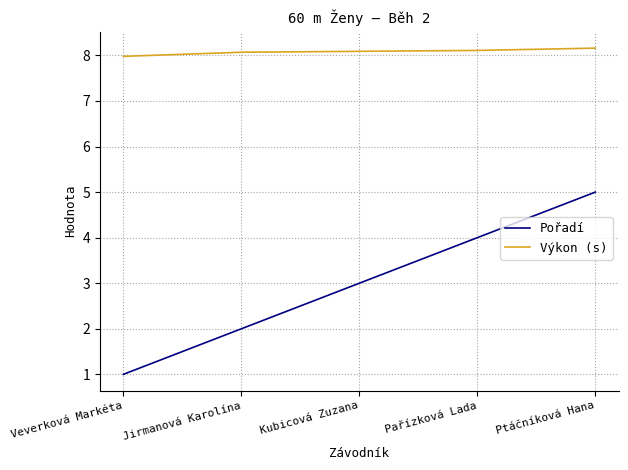

What is the approximate value of Pořadí at Jirmanová Karolína?

2.0